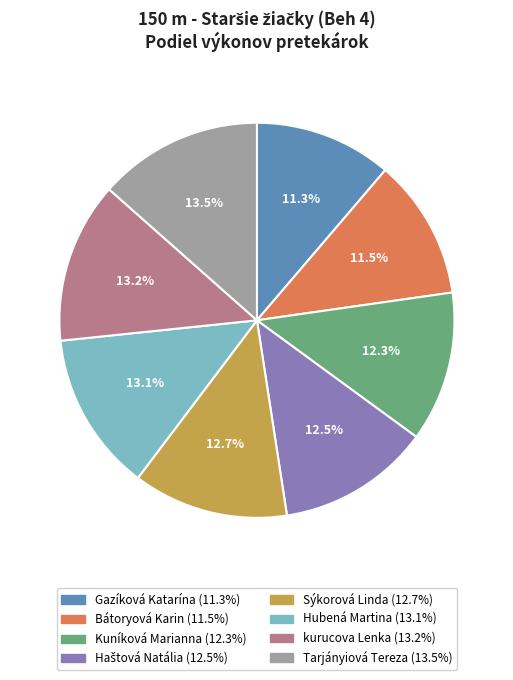

Is there a majority slice in this chart?

No